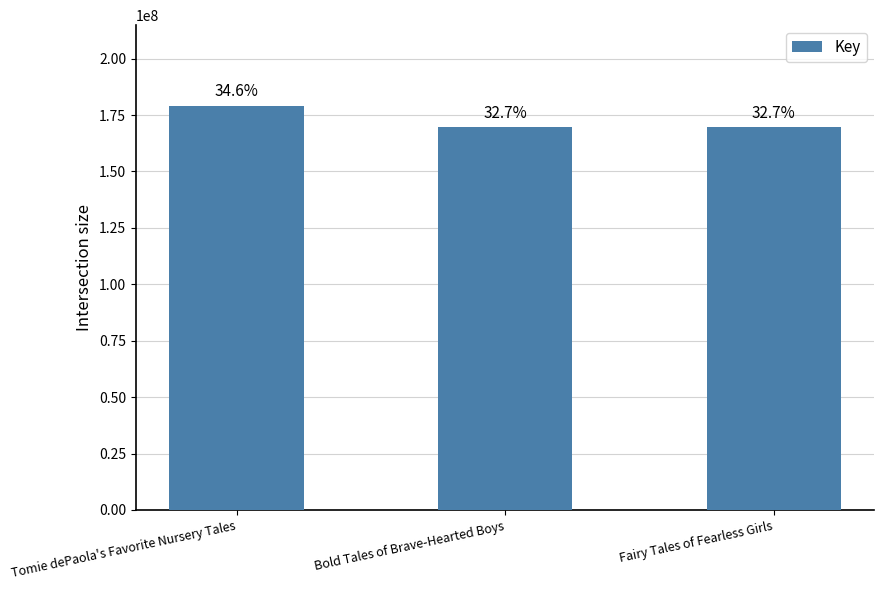

What is the sum of the values at Tomie dePaola's Favorite Nursery Tales and Fairy Tales of Fearless Girls?

348513950